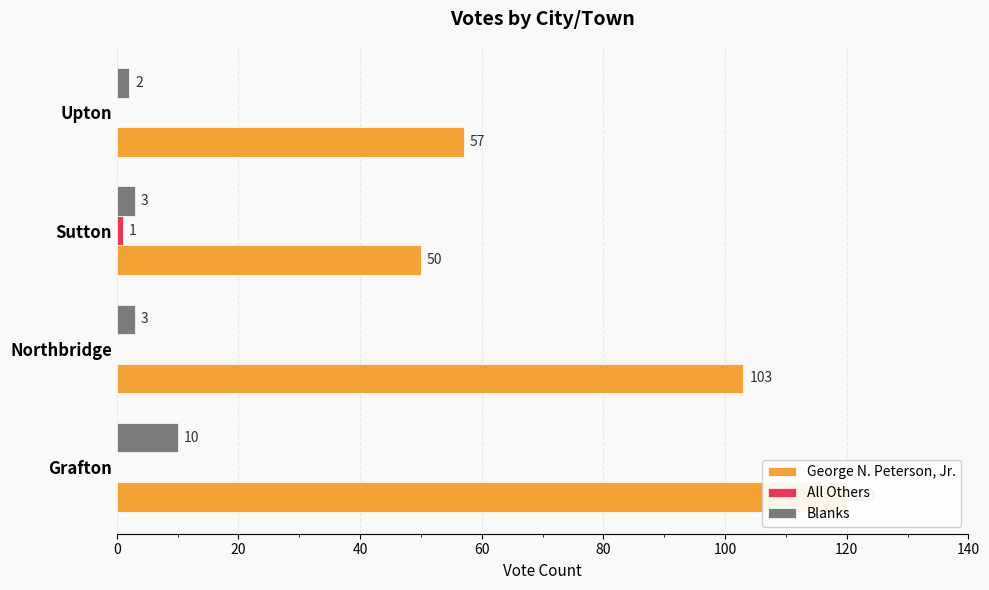

List the series in order of their peak value, highest first.

George N. Peterson, Jr., Blanks, All Others